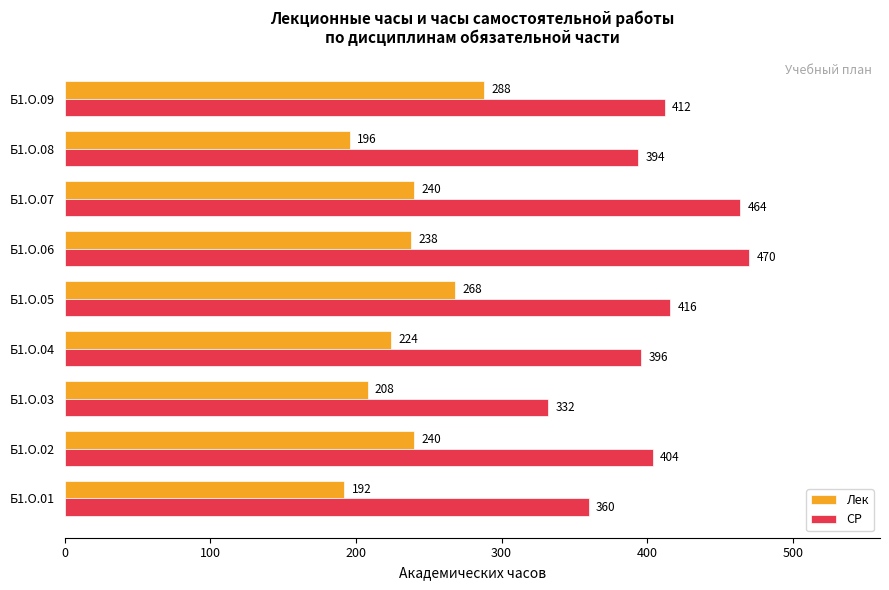

What is the maximum value shown in the chart?

470